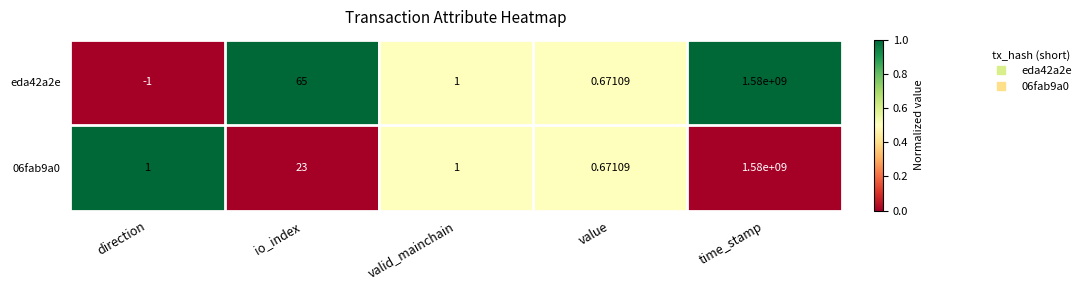

List the labels in order of eda42a2e value, smallest first.

direction, value, valid_mainchain, io_index, time_stamp